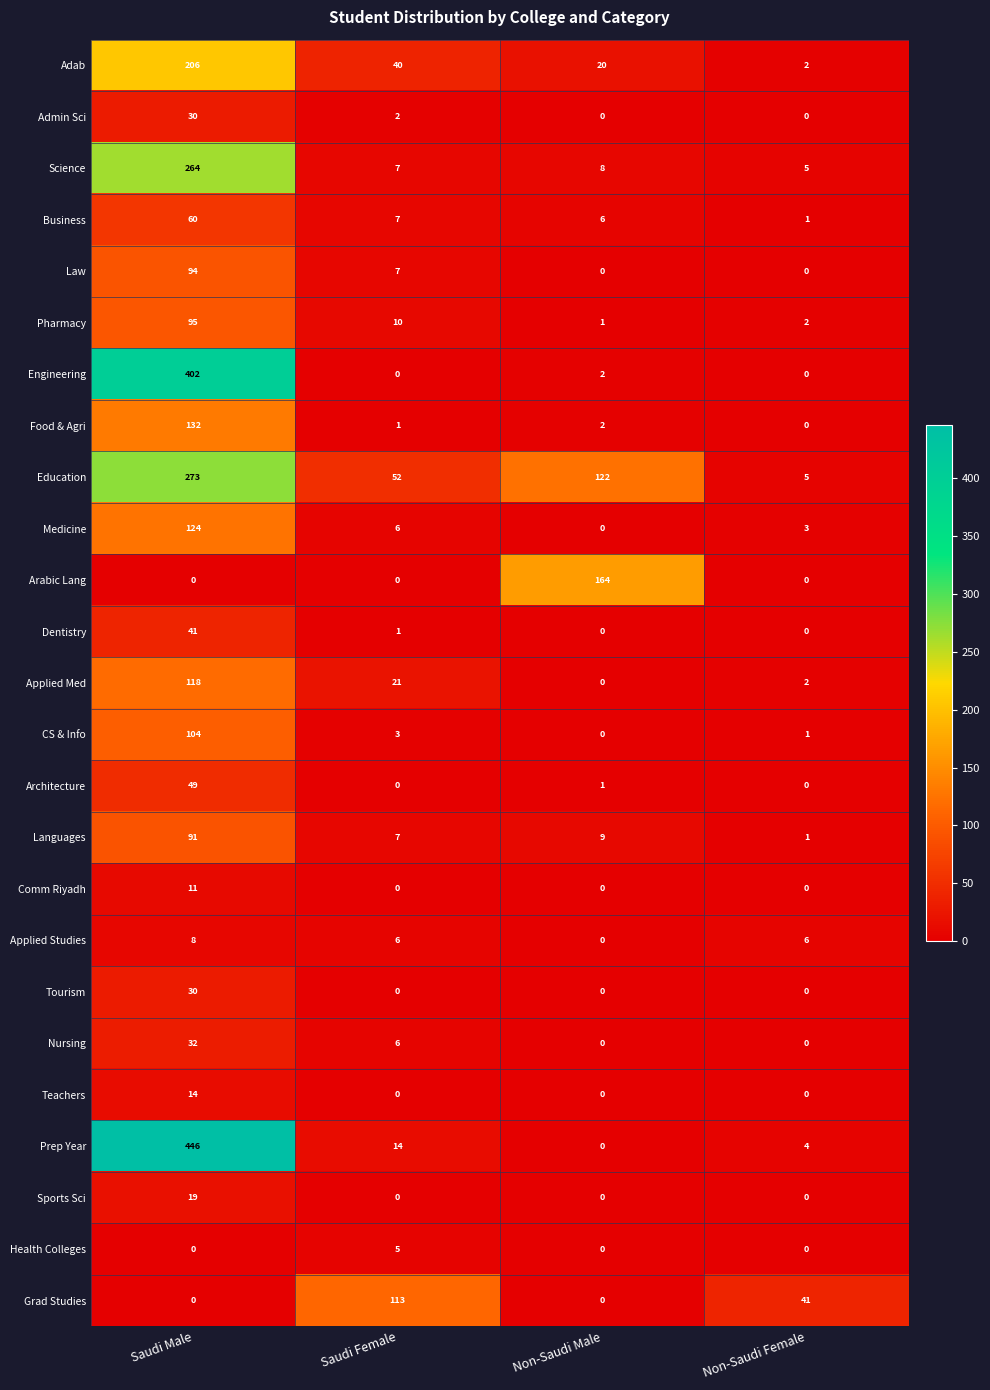

What is the spread (max minus min) of values at Non-Saudi Male?

164